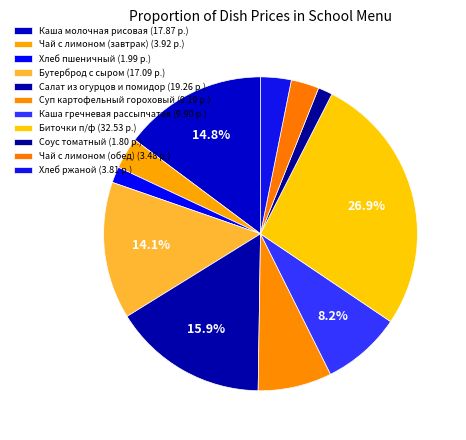

Count the number of slices in the pie.

11